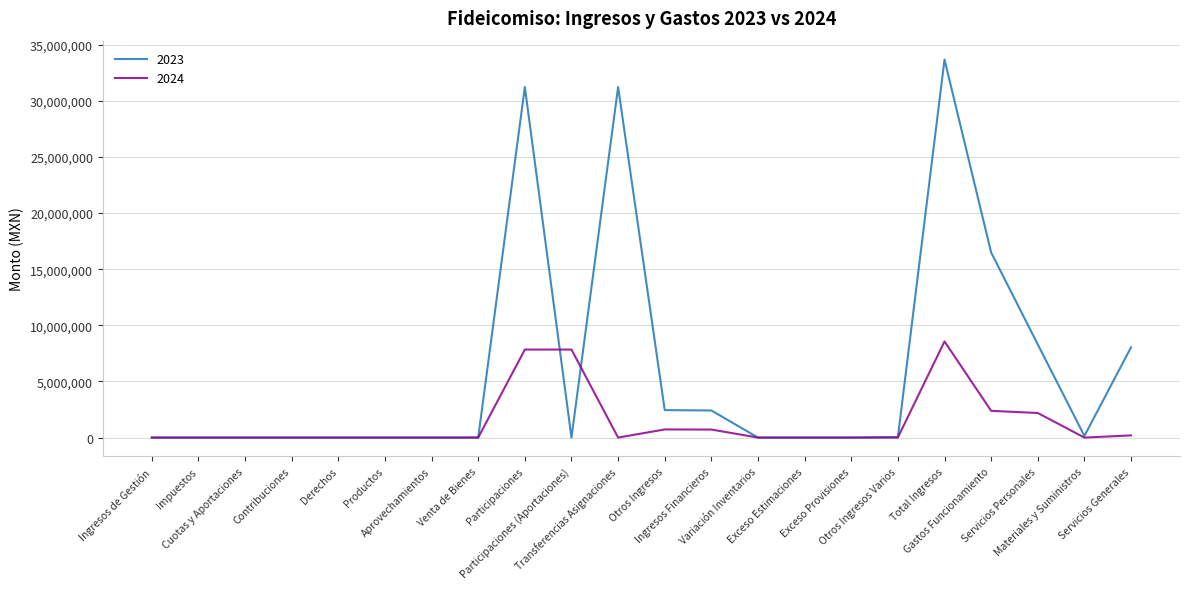

What is the difference between the second highest and minimum values in the 2023 series?

31232822.1